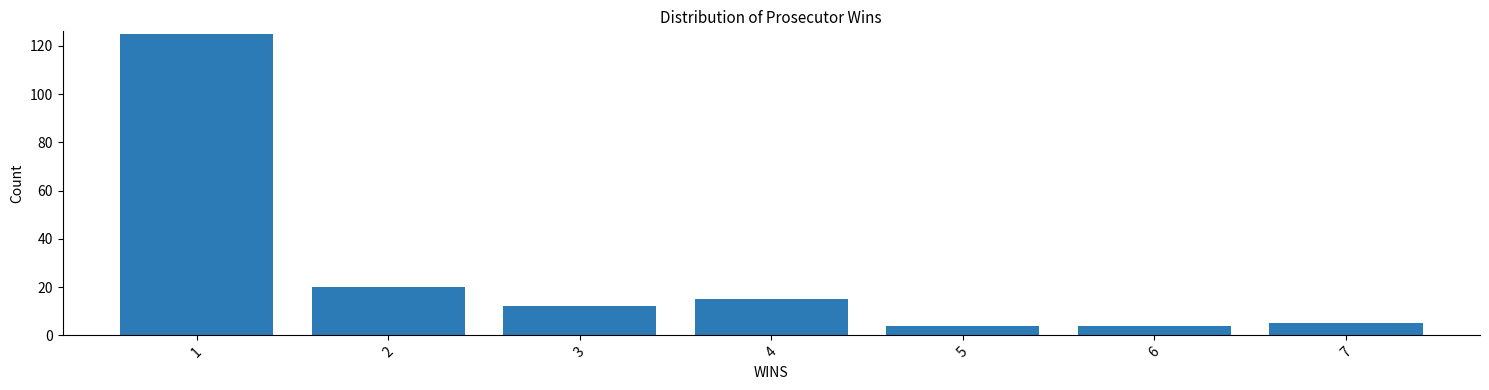

Reading left to right, transcribe this chart: for each bar, give the range it covers on the x-axis and its height. The values are not printed on the chart, so give them approximately, as read against the axis.

0.5 to 1.5: 126
1.5 to 2.5: 20
2.5 to 3.5: 12
3.5 to 4.5: 16
4.5 to 5.5: 4
5.5 to 6.5: 4
6.5 to 7.5: 6